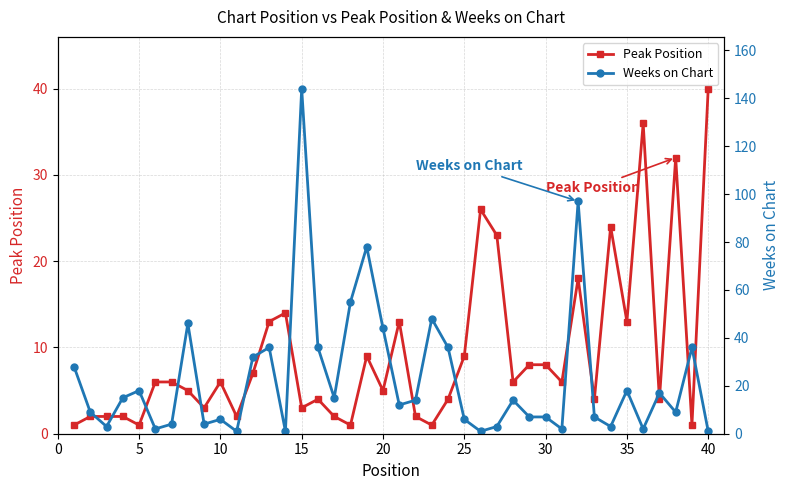

What is the maximum value for Peak Position?

40